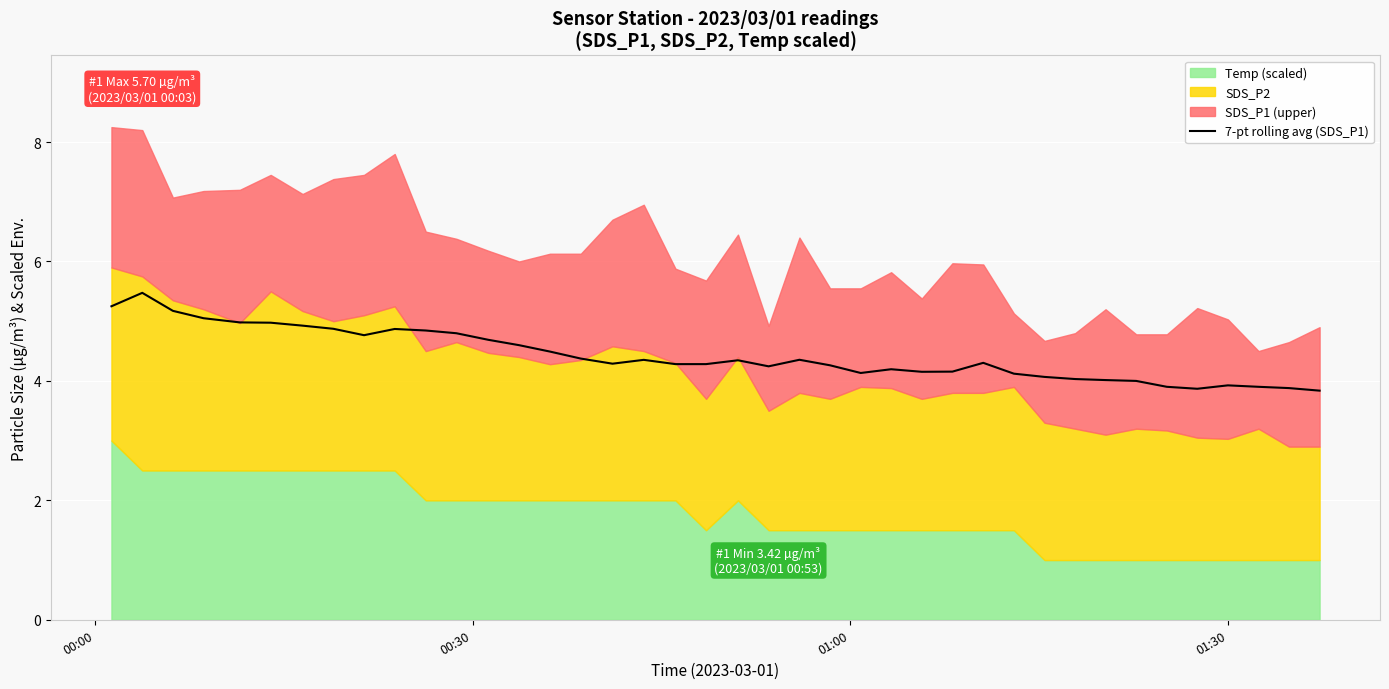

The chart shows a value of 4.2 at 27. True or false?

True